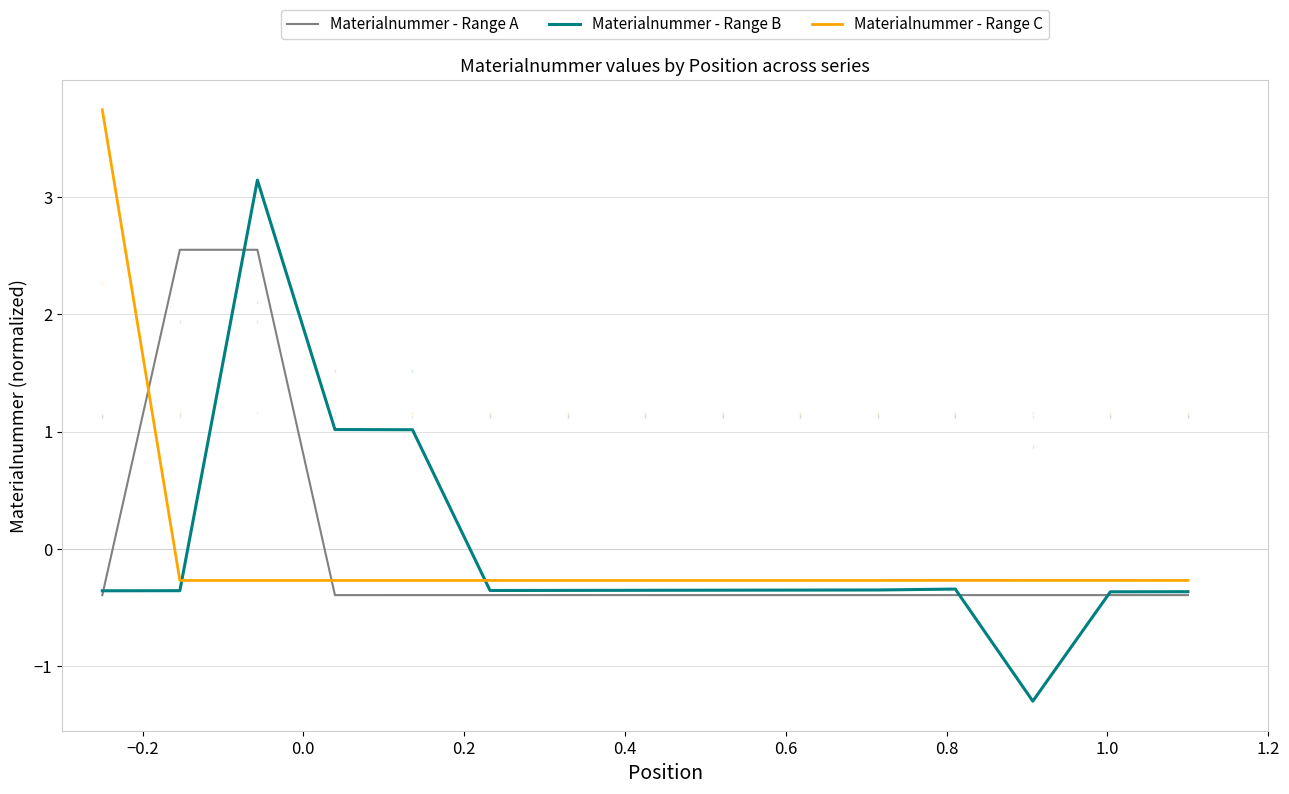

Which series ends up on top after the final intersection of Materialnummer - Range C and Materialnummer - Range A?

Materialnummer - Range C